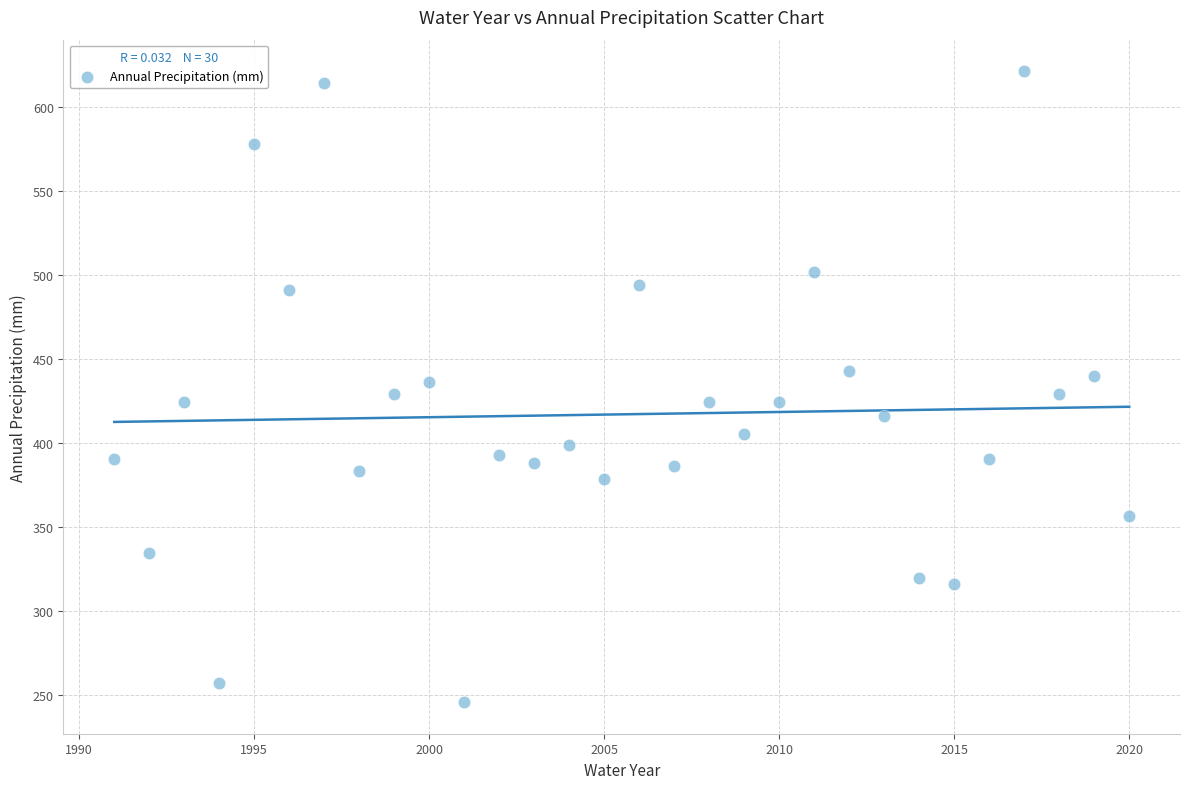

What is the range of X values (max minus min)?

29.0